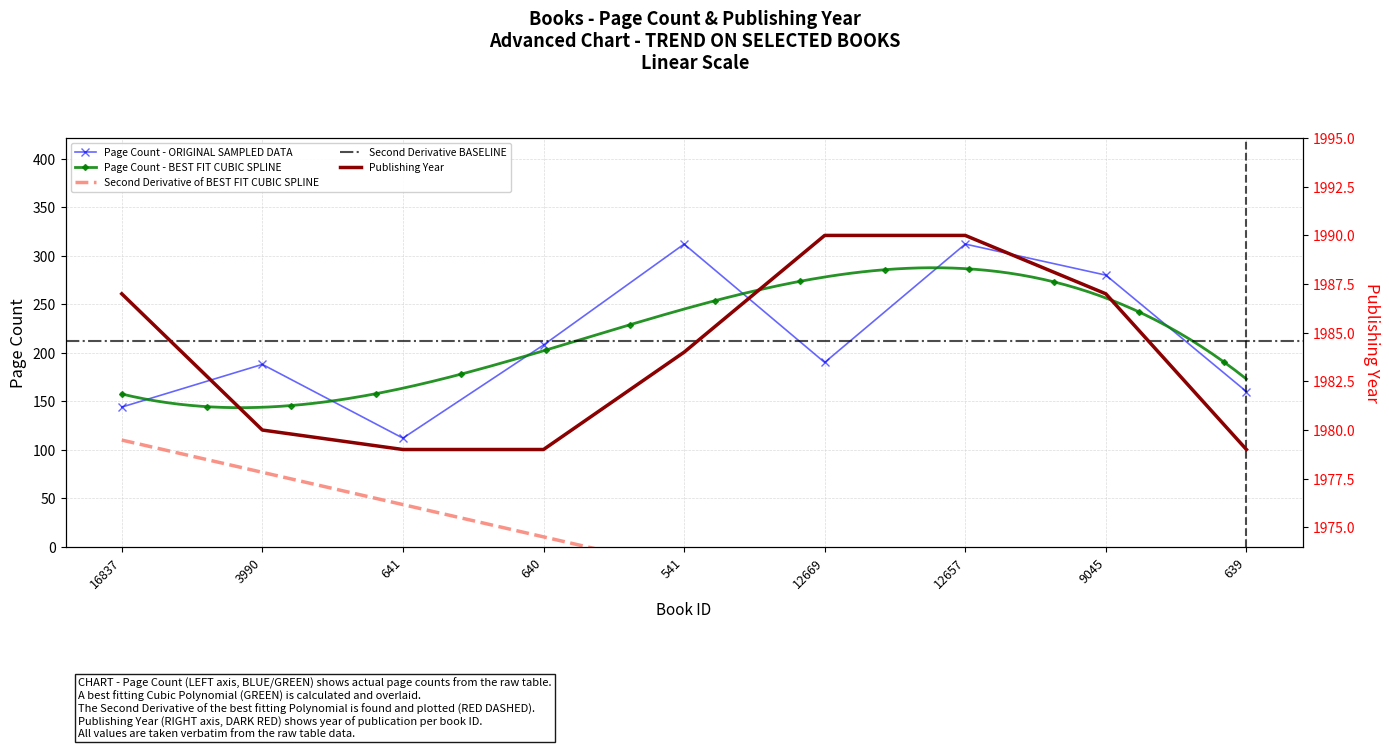

What is the label of the 6th point from the right?

640